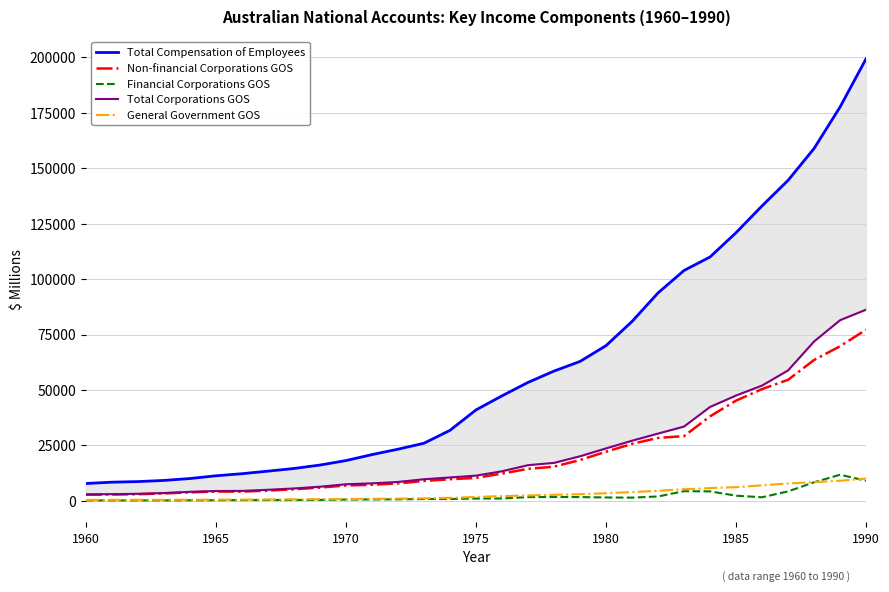

Is this an area chart (filled region under the line)?

No